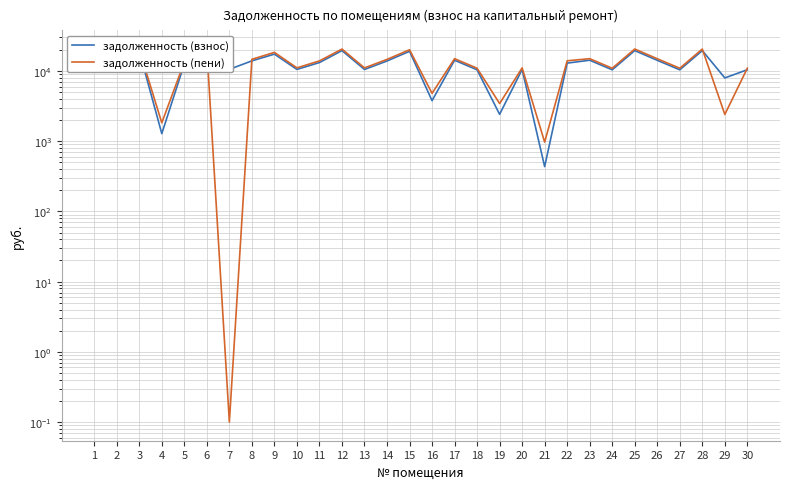

Reading left to right, what are all the values shown in this chart?

задолженность (взнос): 1=10457.8	2=14907.1	3=19133.0	4=1281.4	5=12617.8	6=19425.5	7=10557.4	8=13935.6	9=17378.2	10=10524.8	11=13184.2	12=19503.6	13=10508.5	14=13885.5	15=19068.1	16=3777.2	17=14228.0	18=10394.9	19=2414.6	20=10508.5	21=434.5	22=12945.4	23=14228.0	24=10394.9	25=19522.9	26=14195.5	27=10394.9	28=19522.9	29=7967.4	30=10414.2
задолженность (пени): 1=11005.5	2=15687.7	3=20134.9	4=1825.7	5=13383.2	6=20442.7	7=0.1	8=14665.3	9=18398.0	10=11076.0	11=13912.2	12=20524.9	13=11058.8	14=14616.9	15=20066.6	16=4802.9	17=14973.1	18=10939.2	19=3440.3	20=11058.8	21=970.3	22=13967.7	23=14973.1	24=10939.2	25=20545.2	26=14938.9	27=10939.2	28=20545.2	29=2405.8	30=10959.5